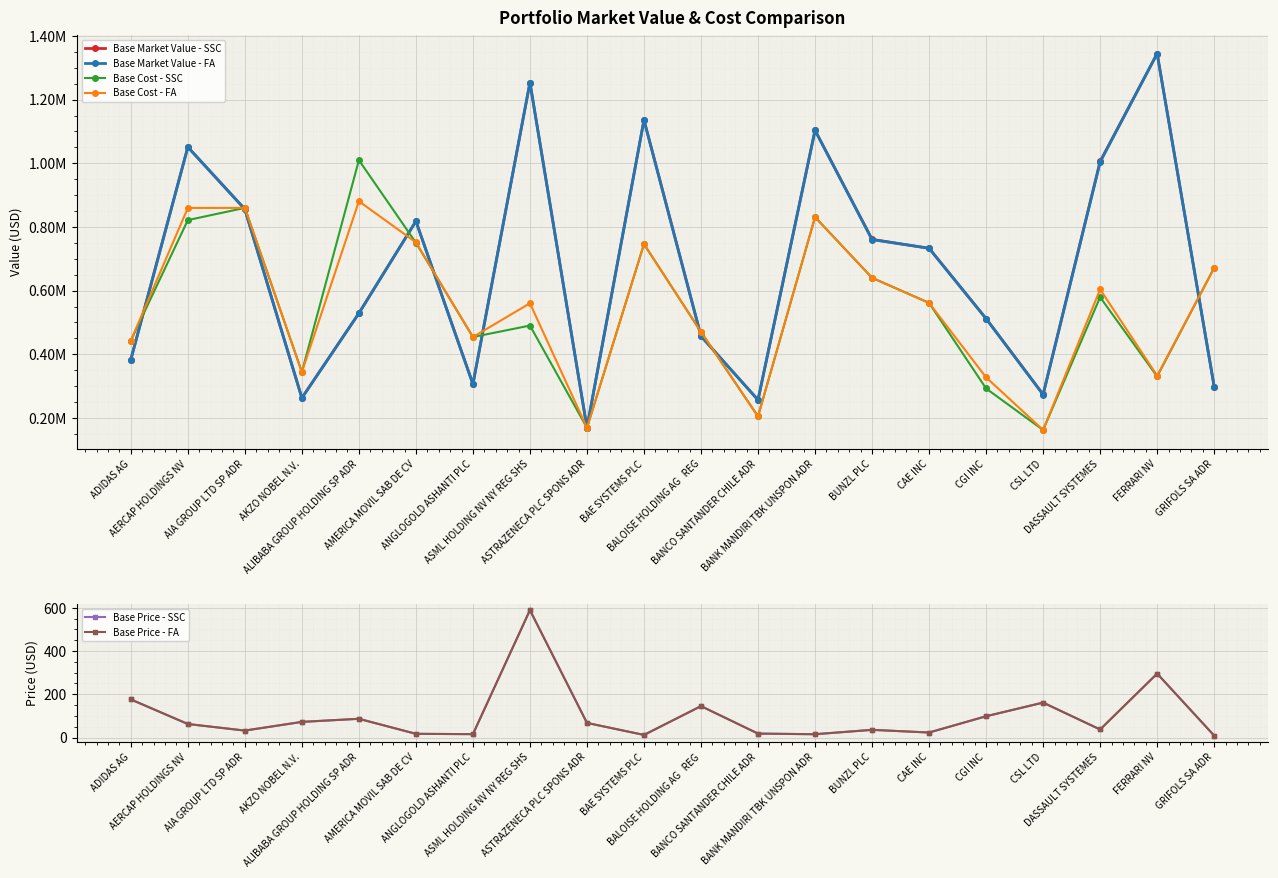

What is the minimum value for Base Price - SSC?

9.1